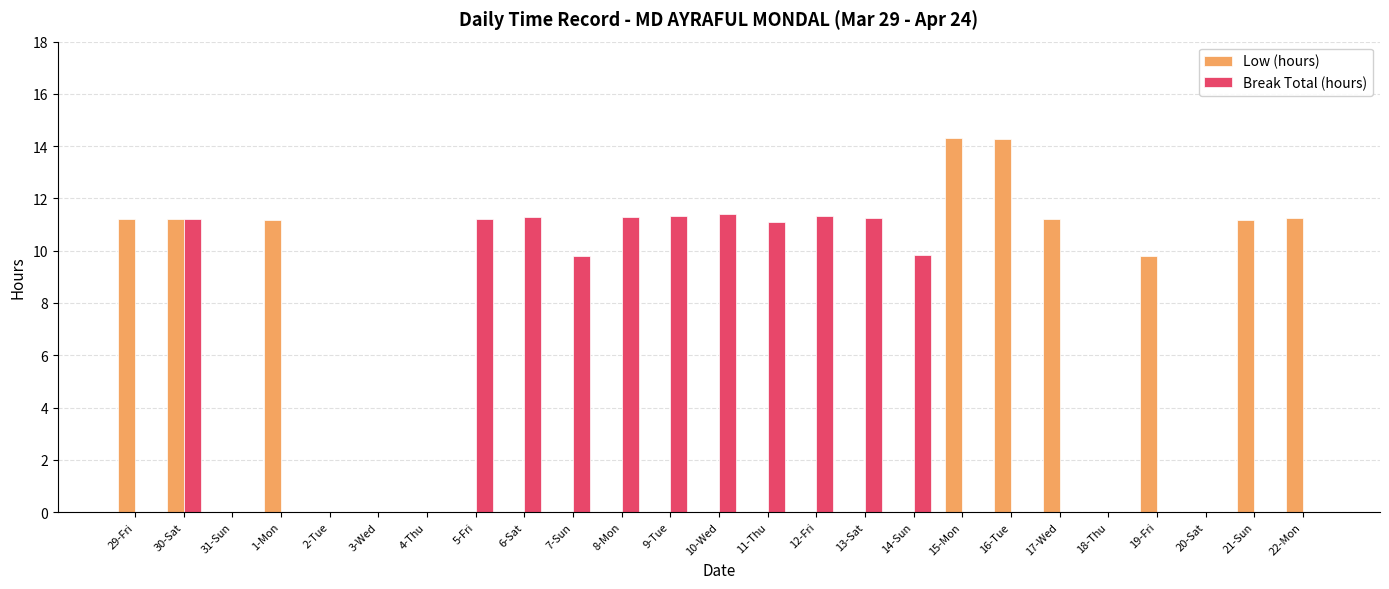

What is the sum of all Low (hours) values?

105.7